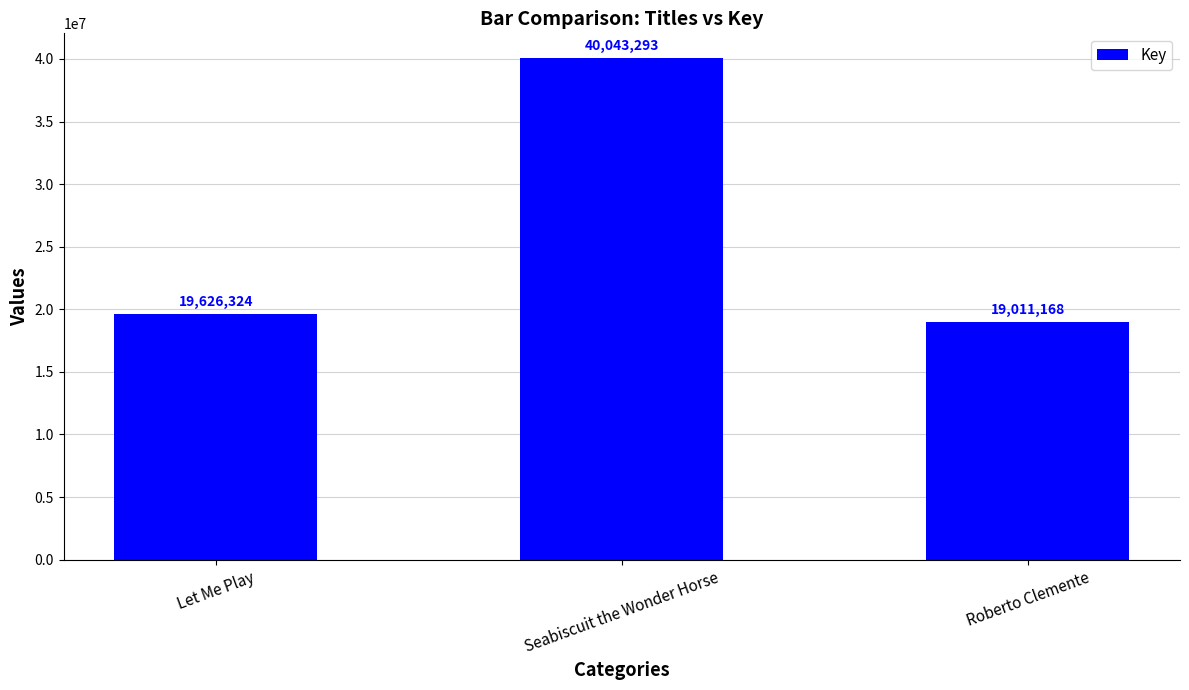

What is the ratio of the value at Let Me Play to the value at Seabiscuit the Wonder Horse?

0.5